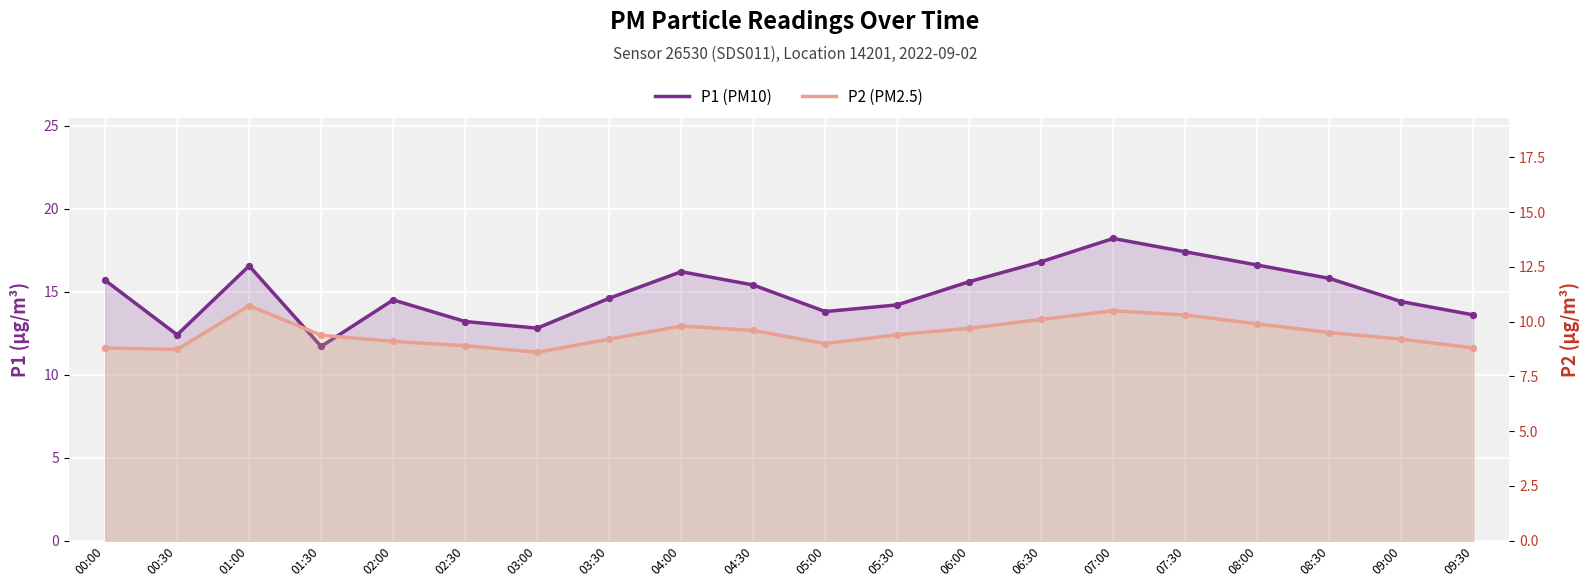

What is the total value across all series at 02:00?

23.6